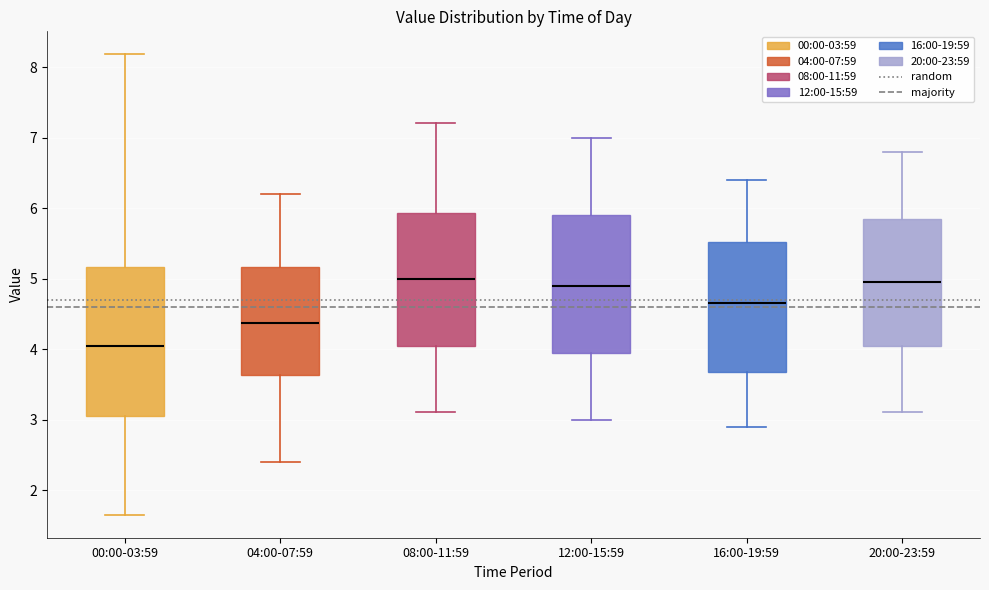

Reading left to right, read every box against the y-axis: the position of its median line, the range the box covers, and the ends of its whiskers. The values are not printed on the chart, so give them approximately, as read against the axis.

00:00-03:59: median 4.1, box 3.1 to 5.2, whiskers 1.7 to 8.2
04:00-07:59: median 4.4, box 3.6 to 5.2, whiskers 2.4 to 6.2
08:00-11:59: median 5.0, box 4.1 to 5.9, whiskers 3.1 to 7.2
12:00-15:59: median 4.9, box 4.0 to 5.9, whiskers 3.0 to 7.0
16:00-19:59: median 4.7, box 3.7 to 5.5, whiskers 2.9 to 6.4
20:00-23:59: median 5.0, box 4.1 to 5.9, whiskers 3.1 to 6.8